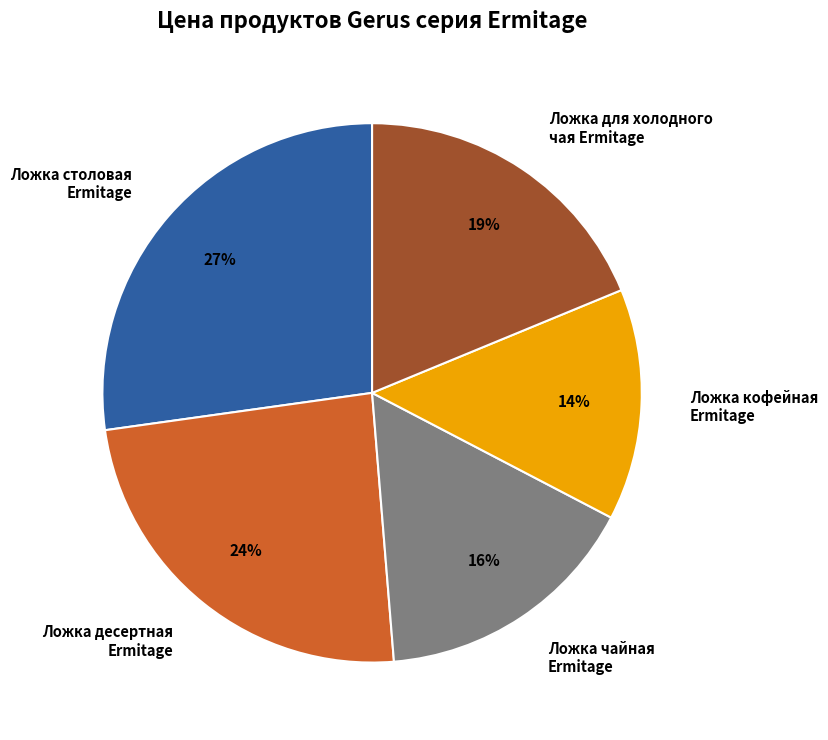

Which has a higher value, Ложка чайная Ermitage or Ложка десертная Ermitage?

Ложка десертная Ermitage